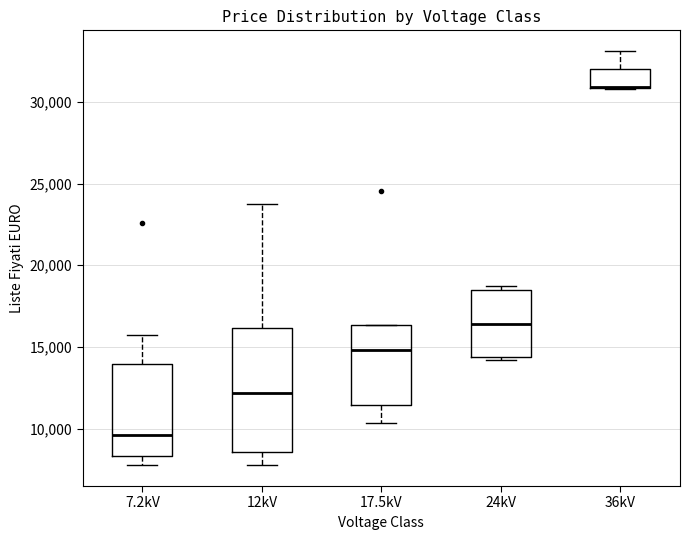

Reading left to right, read every box against the y-axis: the position of its median line, the range the box covers, and the ends of its whiskers. The values are not printed on the chart, so give them approximately, as read against the axis.

7.2kV: median 9500, box 8500 to 14000, whiskers 7500 to 15500
12kV: median 12000, box 8500 to 16000, whiskers 7500 to 24000
17.5kV: median 15000, box 11500 to 16500, whiskers 10500 to 16500
24kV: median 16500, box 14500 to 18500, whiskers 14000 to 18500 (just above the box's upper edge)
36kV: median 31000 (drawn on the box's lower edge), box 31000 to 32000, whiskers 31000 to 33000